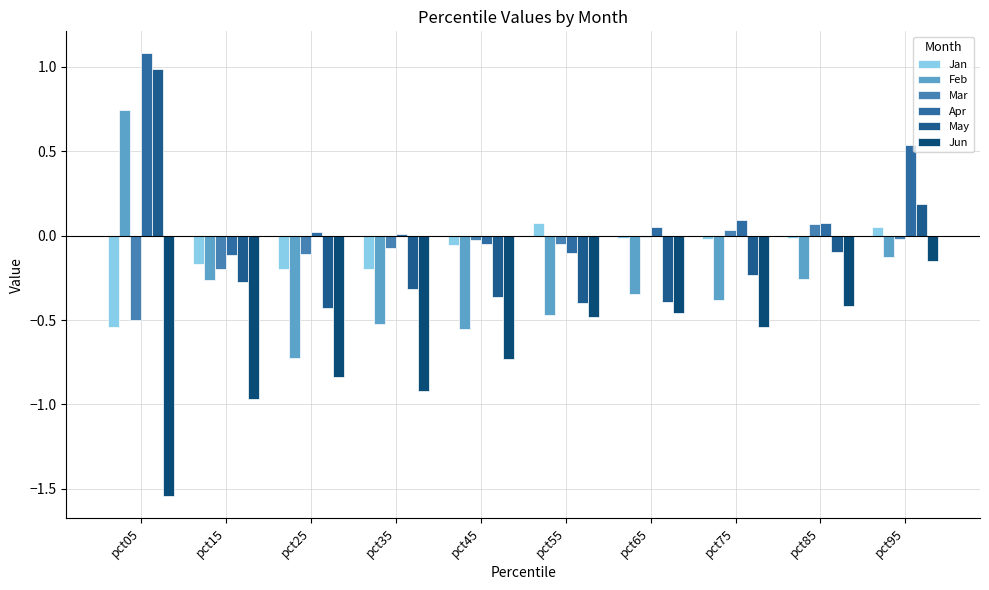

Reading right to left, extract all data points from this chart.

Jan: pct95=0.0	pct85=-0.0	pct75=-0.0	pct65=-0.0	pct55=0.1	pct45=-0.1	pct35=-0.2	pct25=-0.2	pct15=-0.2	pct05=-0.5
Feb: pct95=-0.1	pct85=-0.3	pct75=-0.4	pct65=-0.3	pct55=-0.5	pct45=-0.6	pct35=-0.5	pct25=-0.7	pct15=-0.3	pct05=0.7
Mar: pct95=-0.0	pct85=0.1	pct75=0.0	pct65=-0.0	pct55=-0.0	pct45=-0.0	pct35=-0.1	pct25=-0.1	pct15=-0.2	pct05=-0.5
Apr: pct95=0.5	pct85=0.1	pct75=0.1	pct65=0.1	pct55=-0.1	pct45=-0.0	pct35=0.0	pct25=0.0	pct15=-0.1	pct05=1.1
May: pct95=0.2	pct85=-0.1	pct75=-0.2	pct65=-0.4	pct55=-0.4	pct45=-0.4	pct35=-0.3	pct25=-0.4	pct15=-0.3	pct05=1.0
Jun: pct95=-0.2	pct85=-0.4	pct75=-0.5	pct65=-0.5	pct55=-0.5	pct45=-0.7	pct35=-0.9	pct25=-0.8	pct15=-1.0	pct05=-1.5